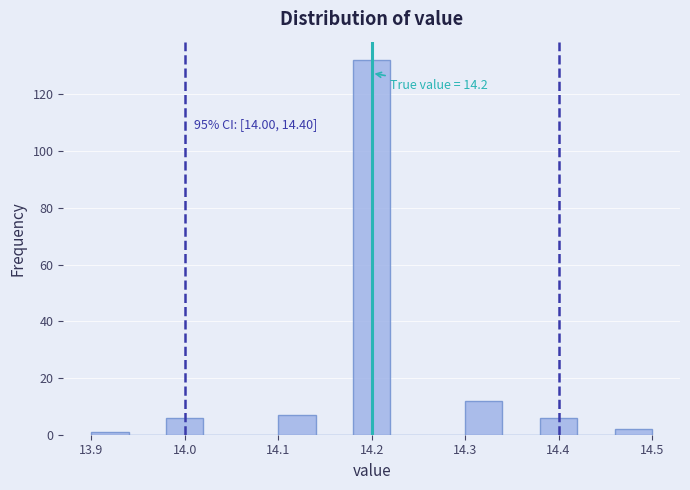

Over which range of the x-axis is the bar tallest?

14.18 to 14.22